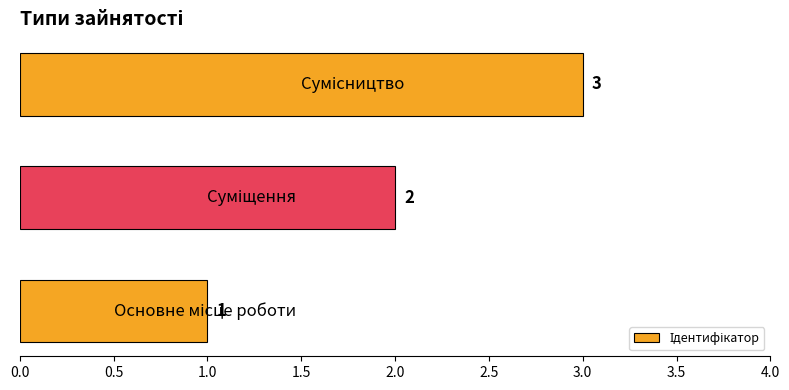

What is the sum of all values?

6